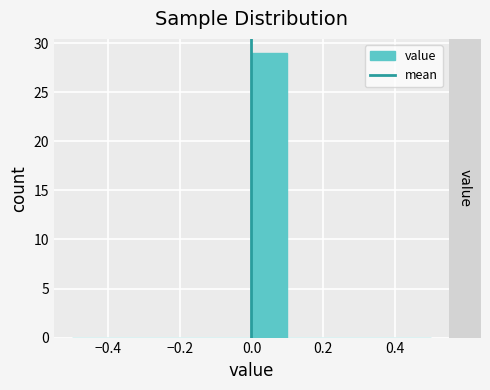

Reading left to right, transcribe this chart: for each bar, give the range it covers on the x-axis and its height. The values are not printed on the chart, so give them approximately, as read against the axis.

-0.5 to -0.4: 0
-0.4 to -0.3: 0
-0.3 to -0.2: 0
-0.2 to -0.1: 0
-0.1 to 0.0: 0
0.0 to 0.1: 29
0.1 to 0.2: 0
0.2 to 0.3: 0
0.3 to 0.4: 0
0.4 to 0.5: 0